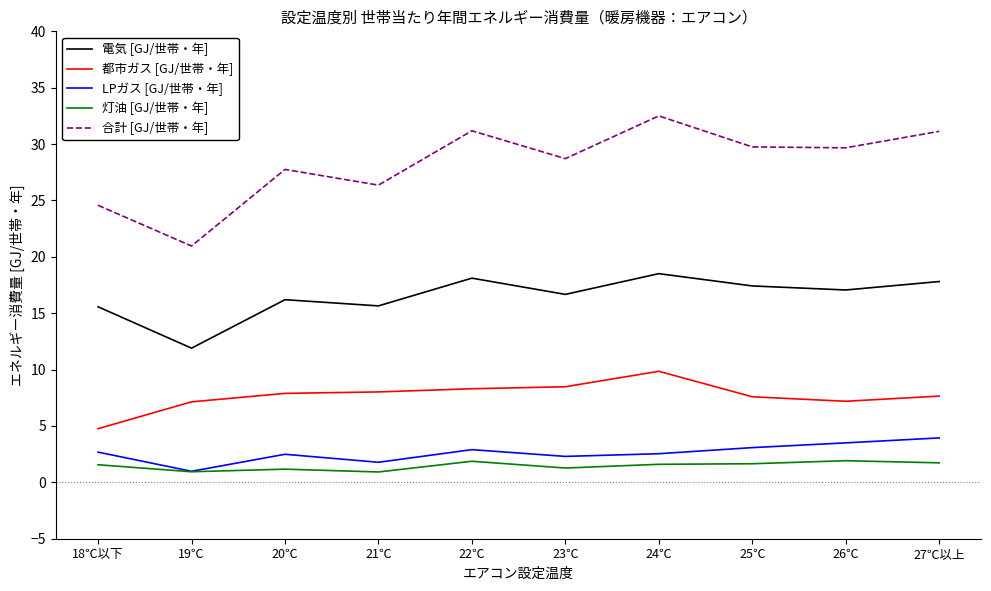

What is the spread (max minus min) of values at 18℃以下?

23.0